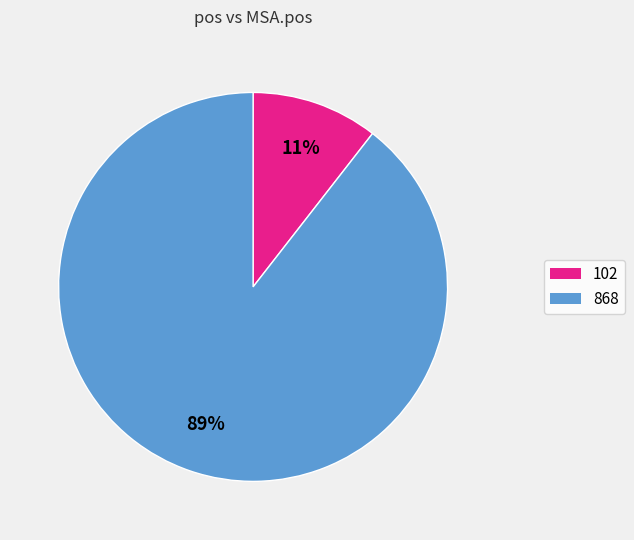

How many segments does this pie chart have?

2